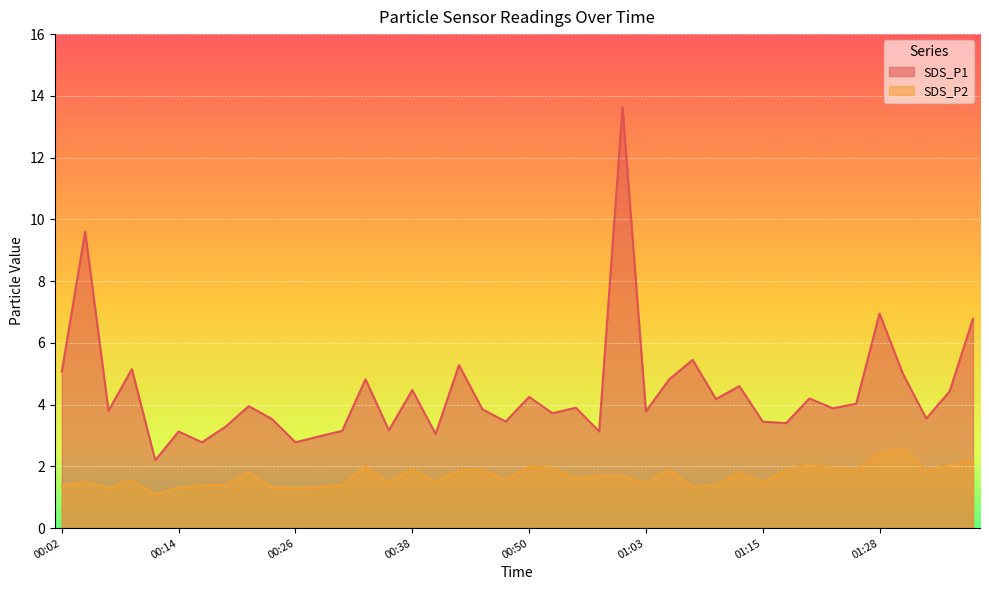

True or false: SDS_P1 and SDS_P2 intersect in this chart.

False